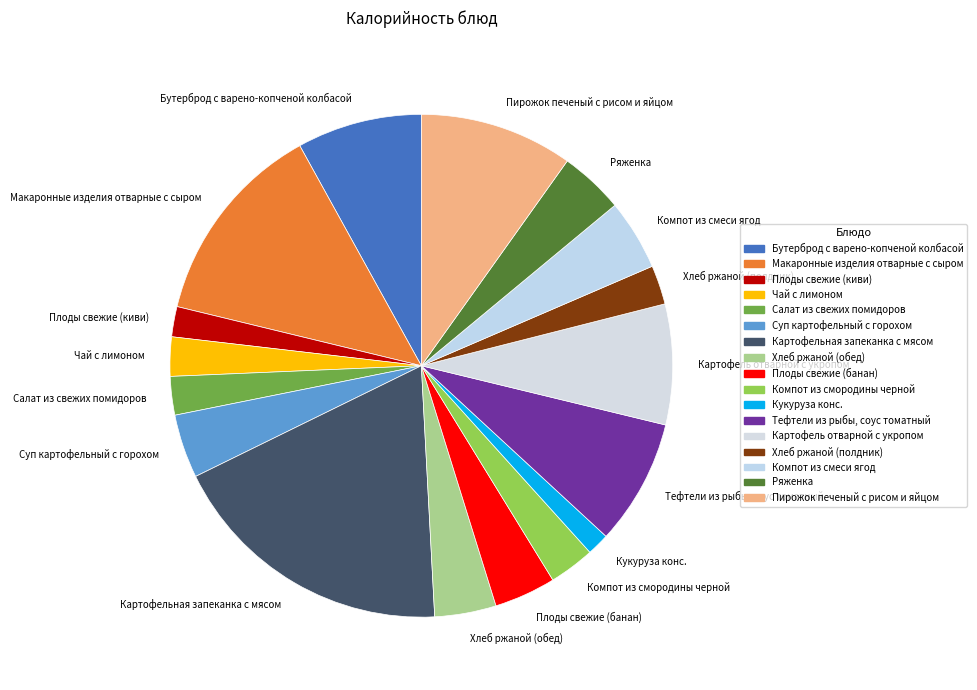

Do Тефтели из рыбы, соус томатный and Хлеб ржаной (обед) together represent more than half of the pie?

No